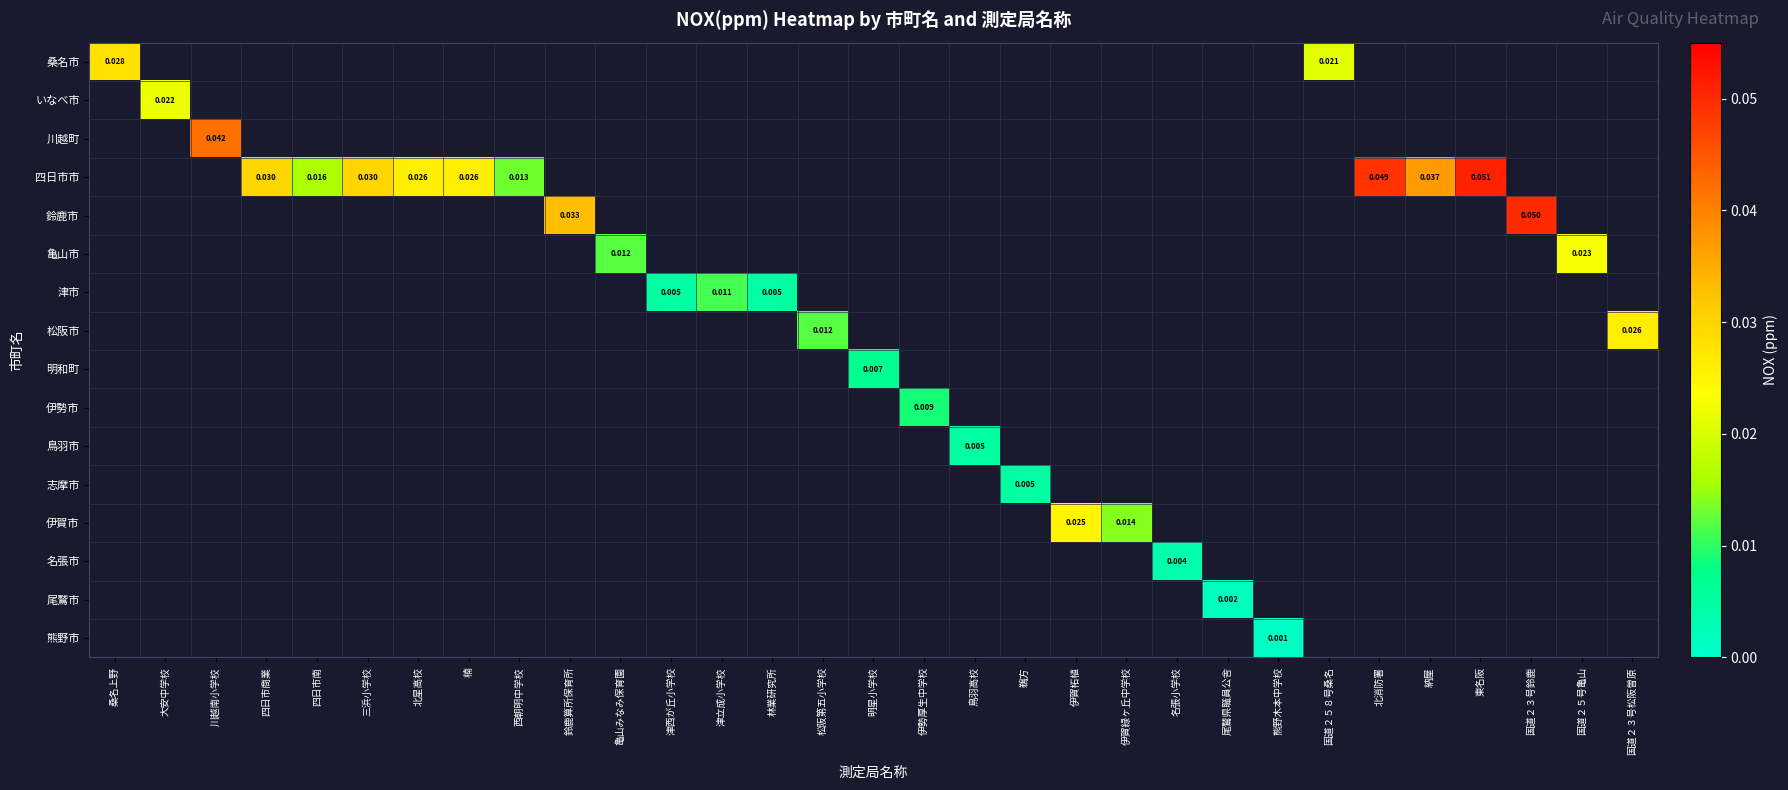

Count the number of data series in this chart.

16